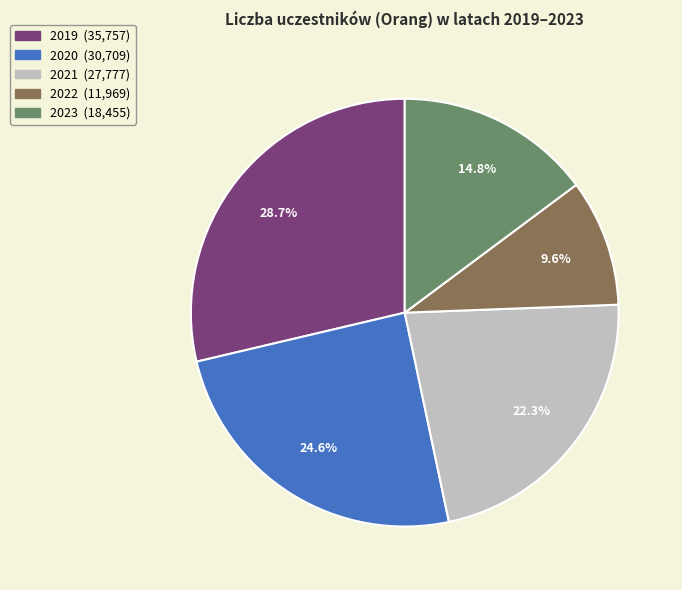

To the nearest percent, what is the difference between the 2022 and 2021 slice percentages?

13%